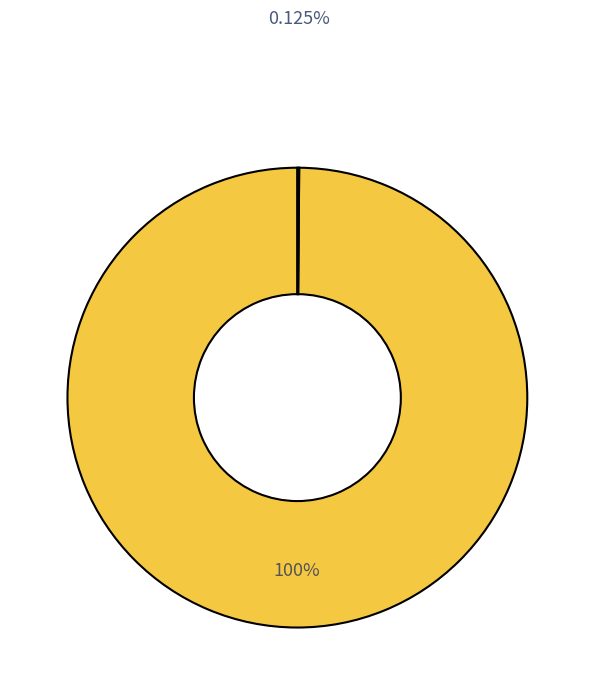

To the nearest percent, what is the average slice percentage?

50%